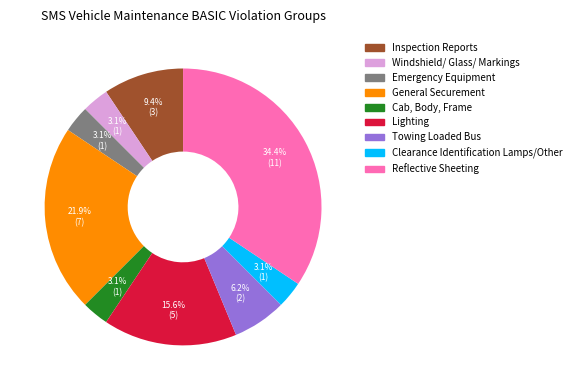

What percentage is the Lighting slice, to the nearest percent?

16%